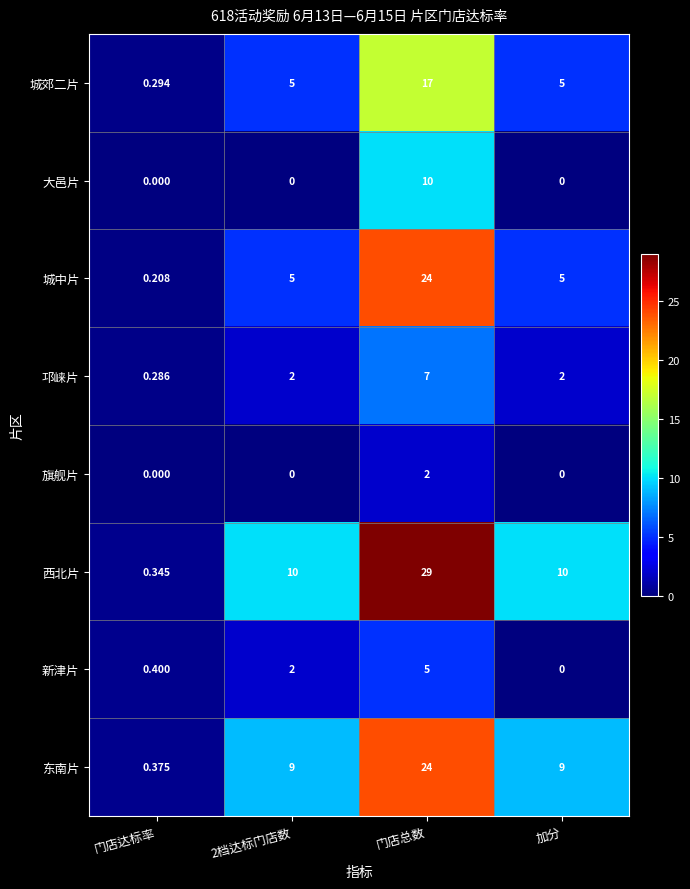

Which series has the largest range (max minus min)?

西北片